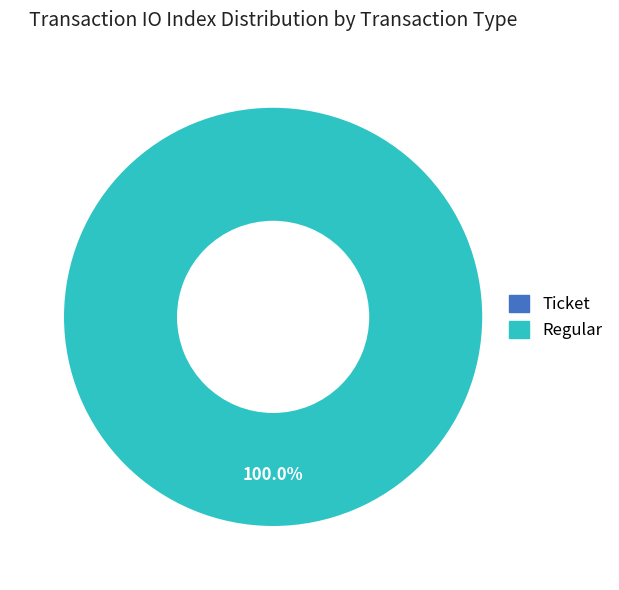

Which category accounts for the majority?

Regular